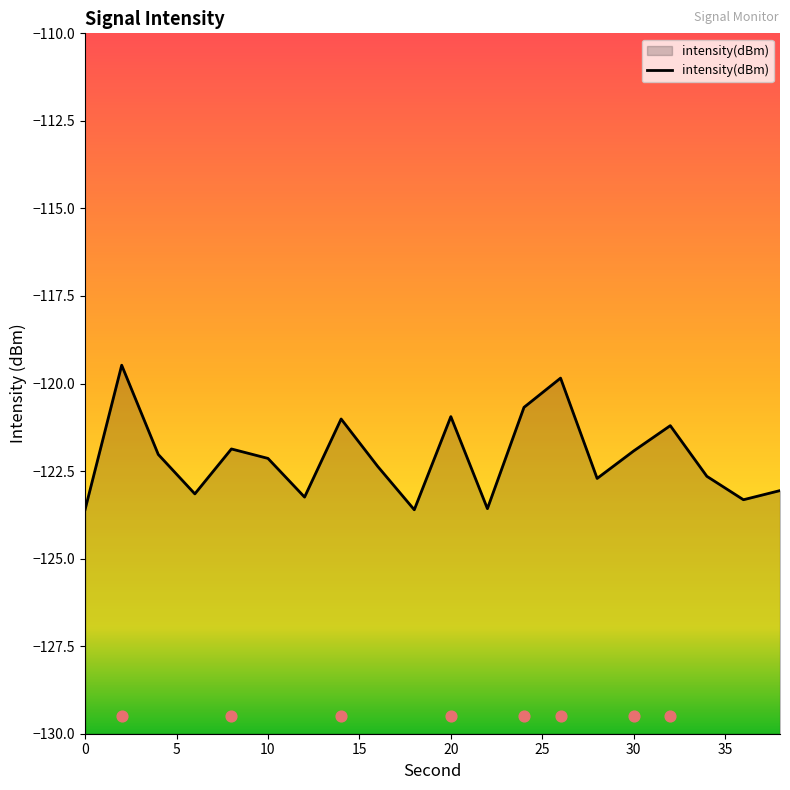

True or false: intensity(dBm) has a value of -211.4 at 20.

False